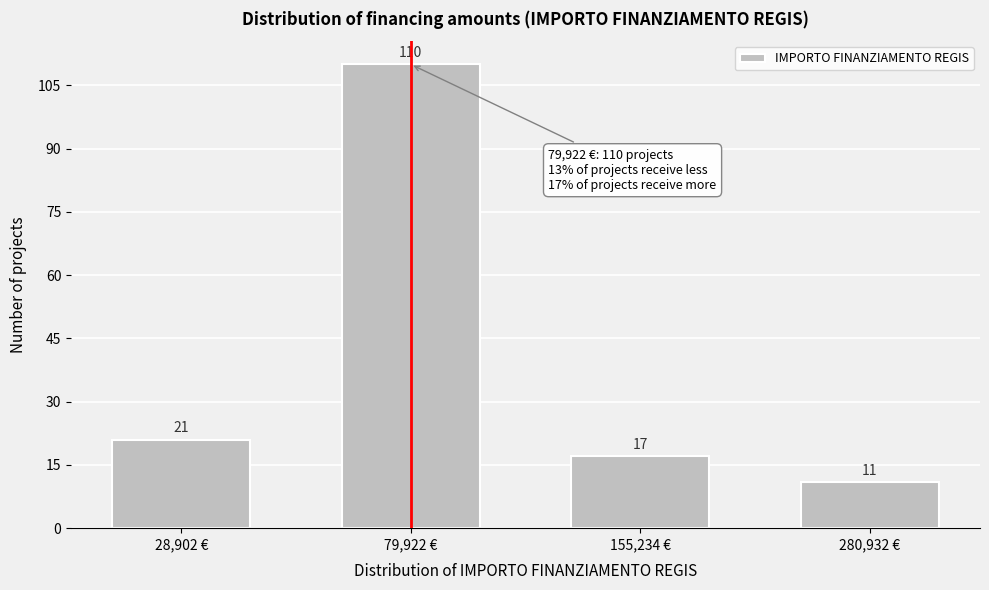

Reading left to right, extract all data points from this chart.

21	110	17	11